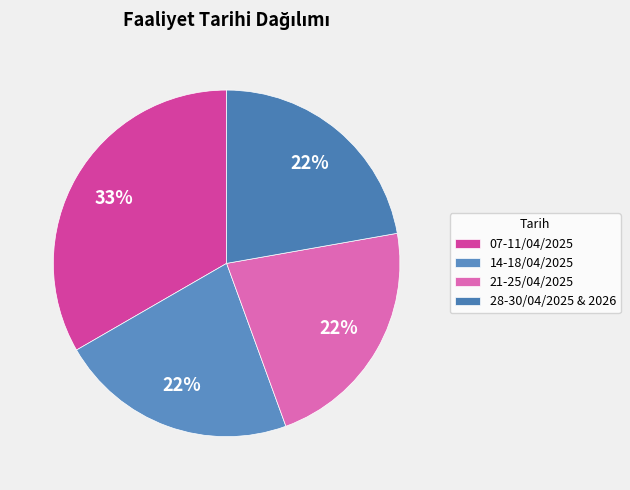

Count the number of slices in the pie.

4